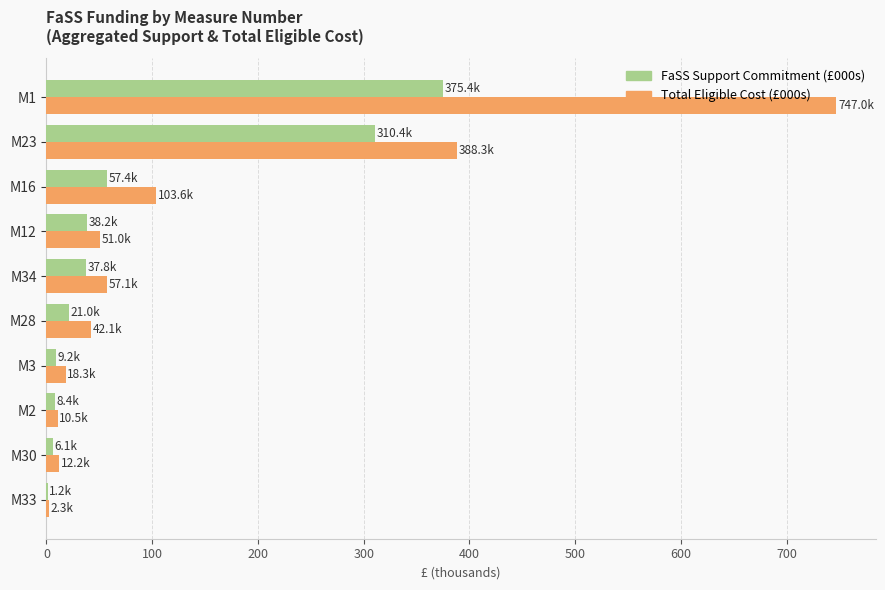

What is the total value across all series at M12?

89.2